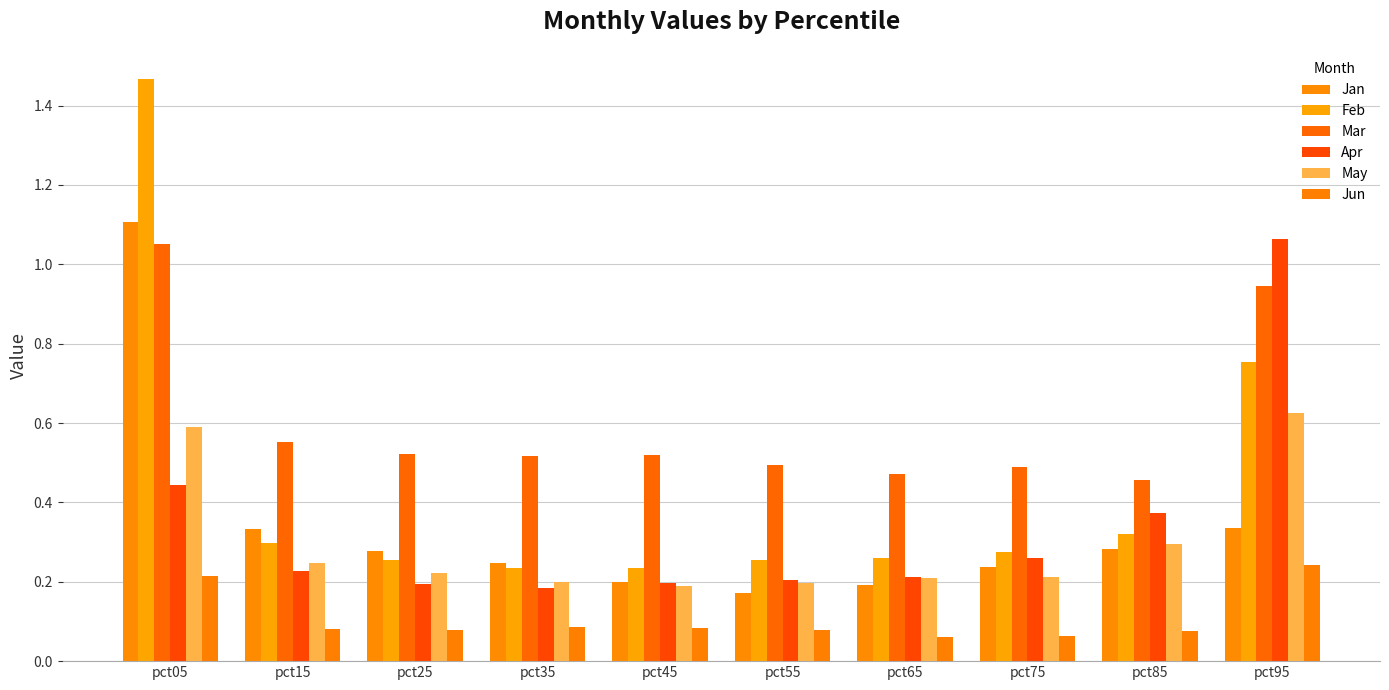

At which label does Jun reach its peak?

pct95